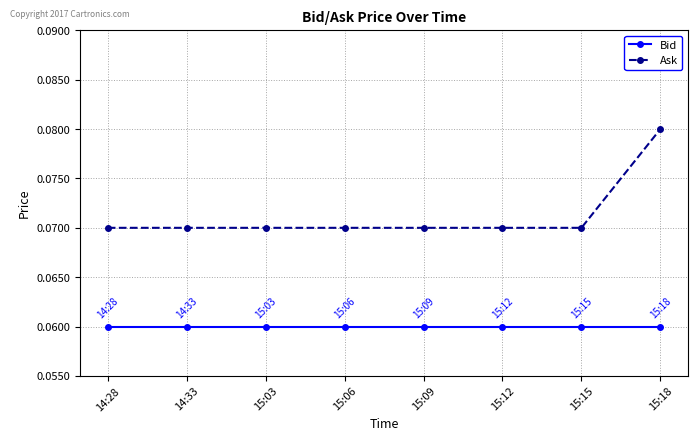

True or false: Bid and Ask cross at least once.

False